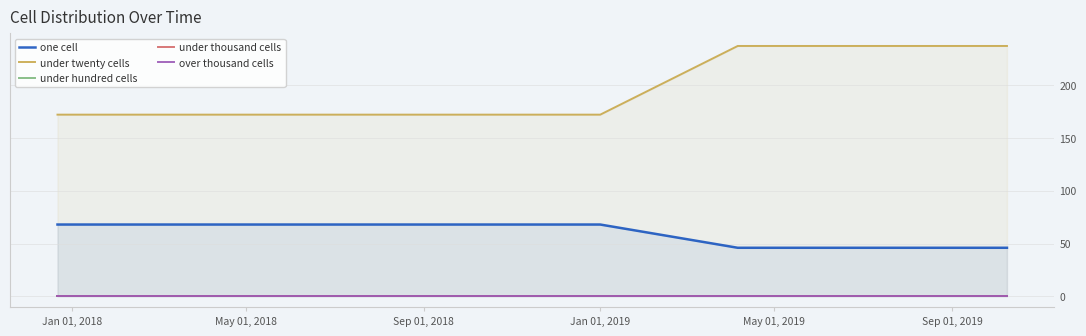

What is the highest value of the one cell series?

68